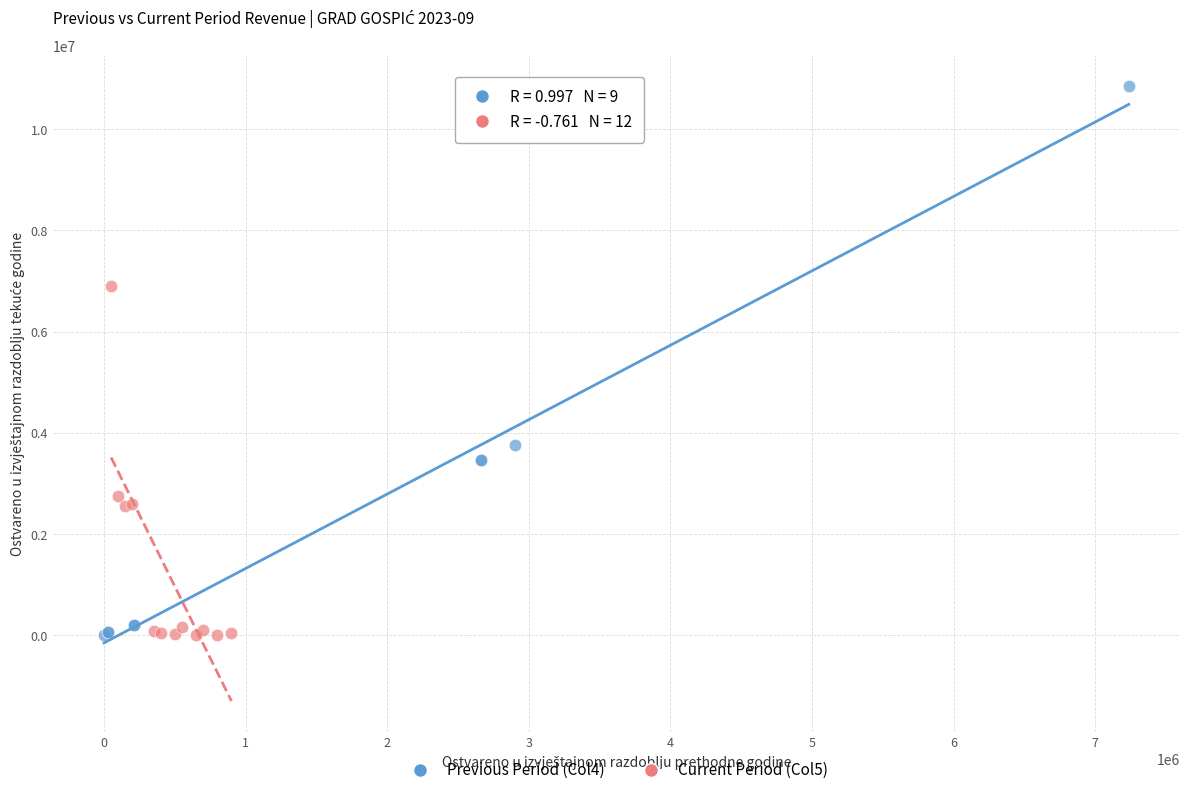

Which series reaches the maximum Y coordinate?

Previous Period (Col4)